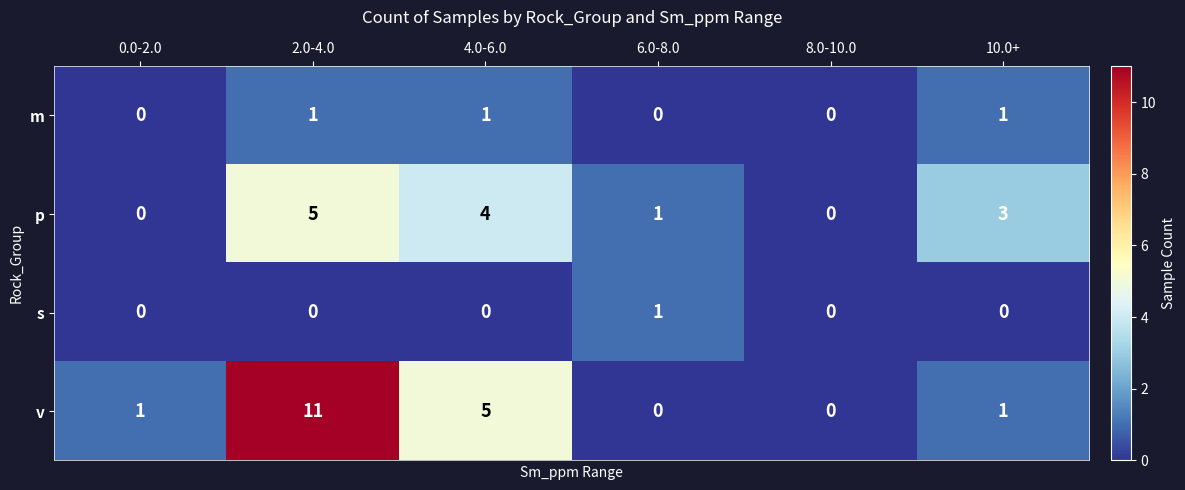

The value of s at 2.0-4.0 is 0. True or false?

True